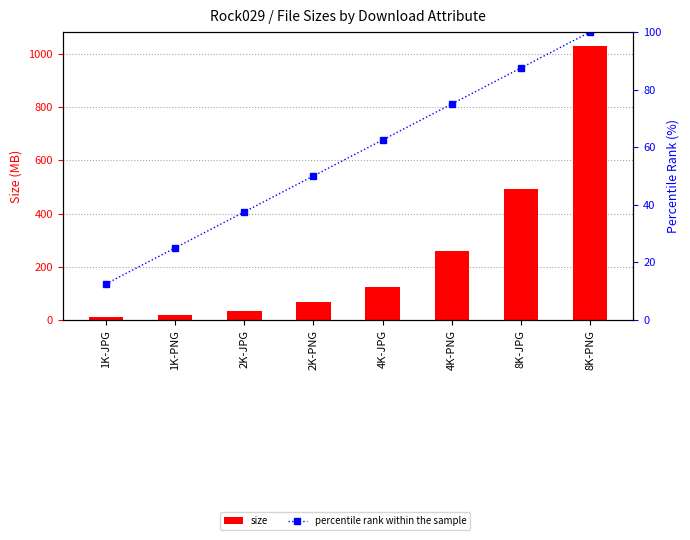

What is the maximum value shown in the chart?

1031.3